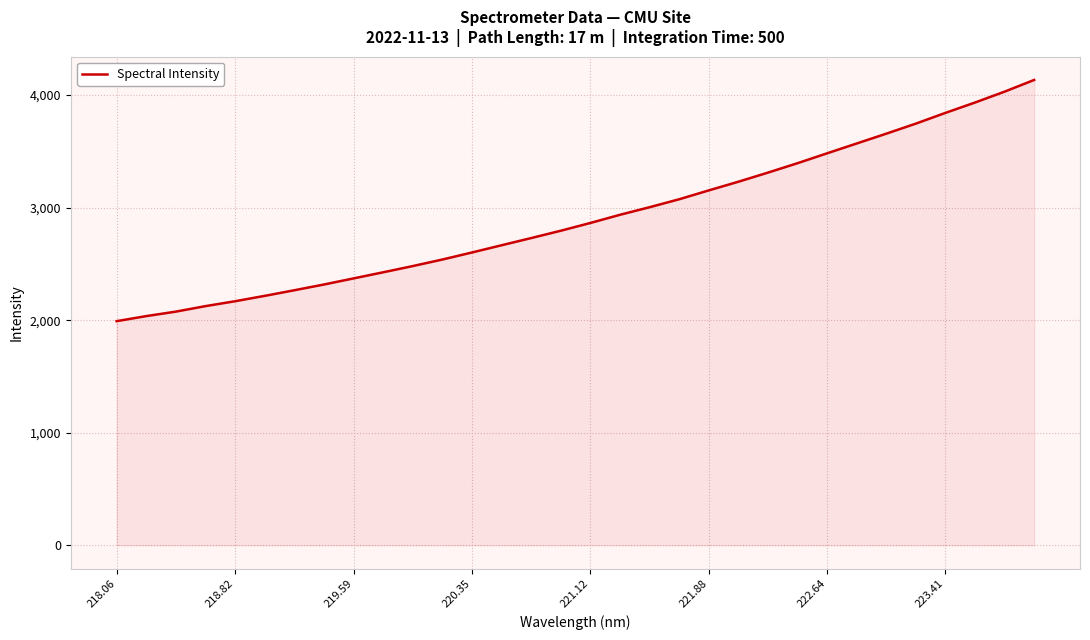

What is the maximum value shown in the chart?

4133.5